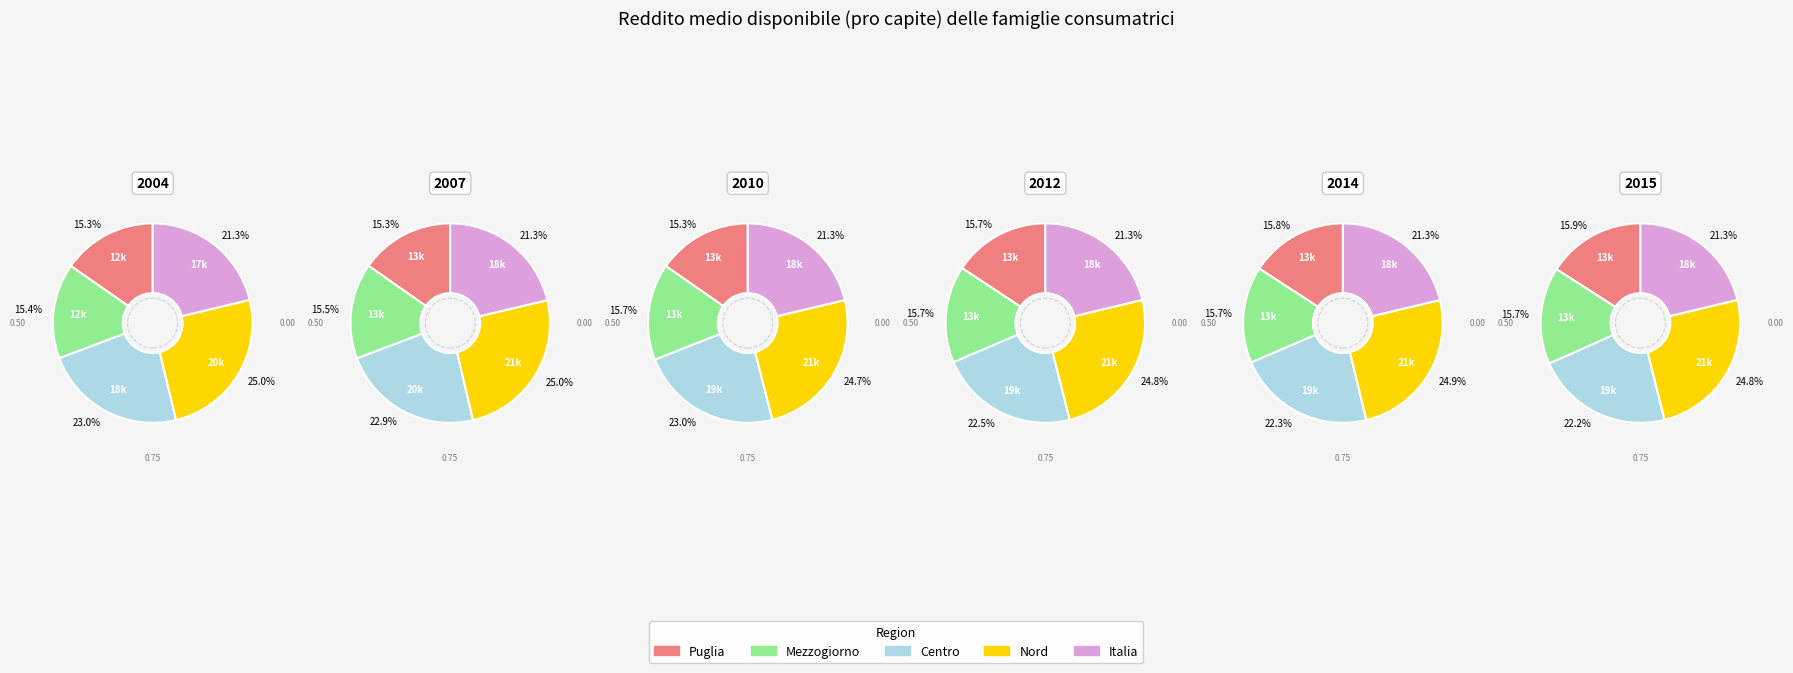

Which category has the biggest portion of the pie?

Nord